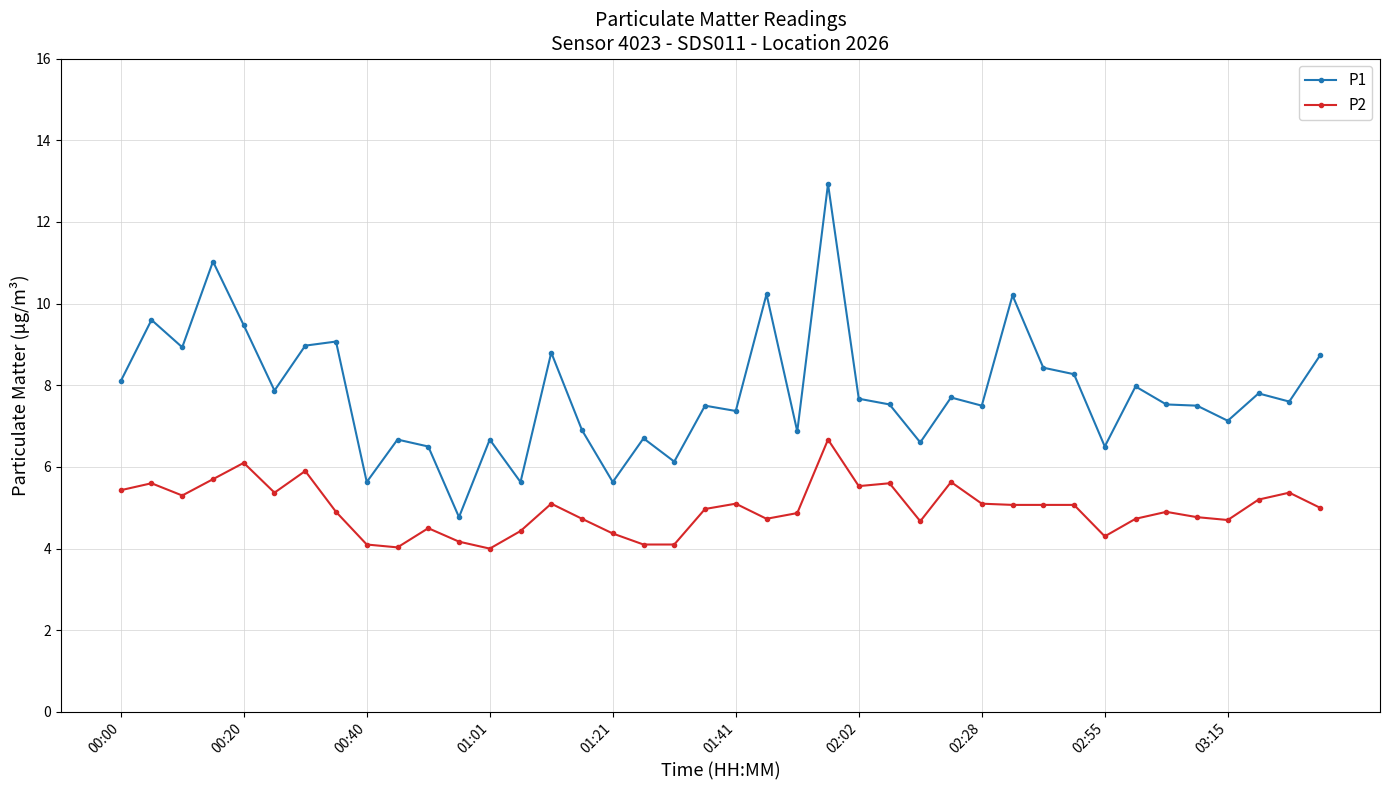

What is the difference between the maximum and minimum values in the P1 series?

8.2